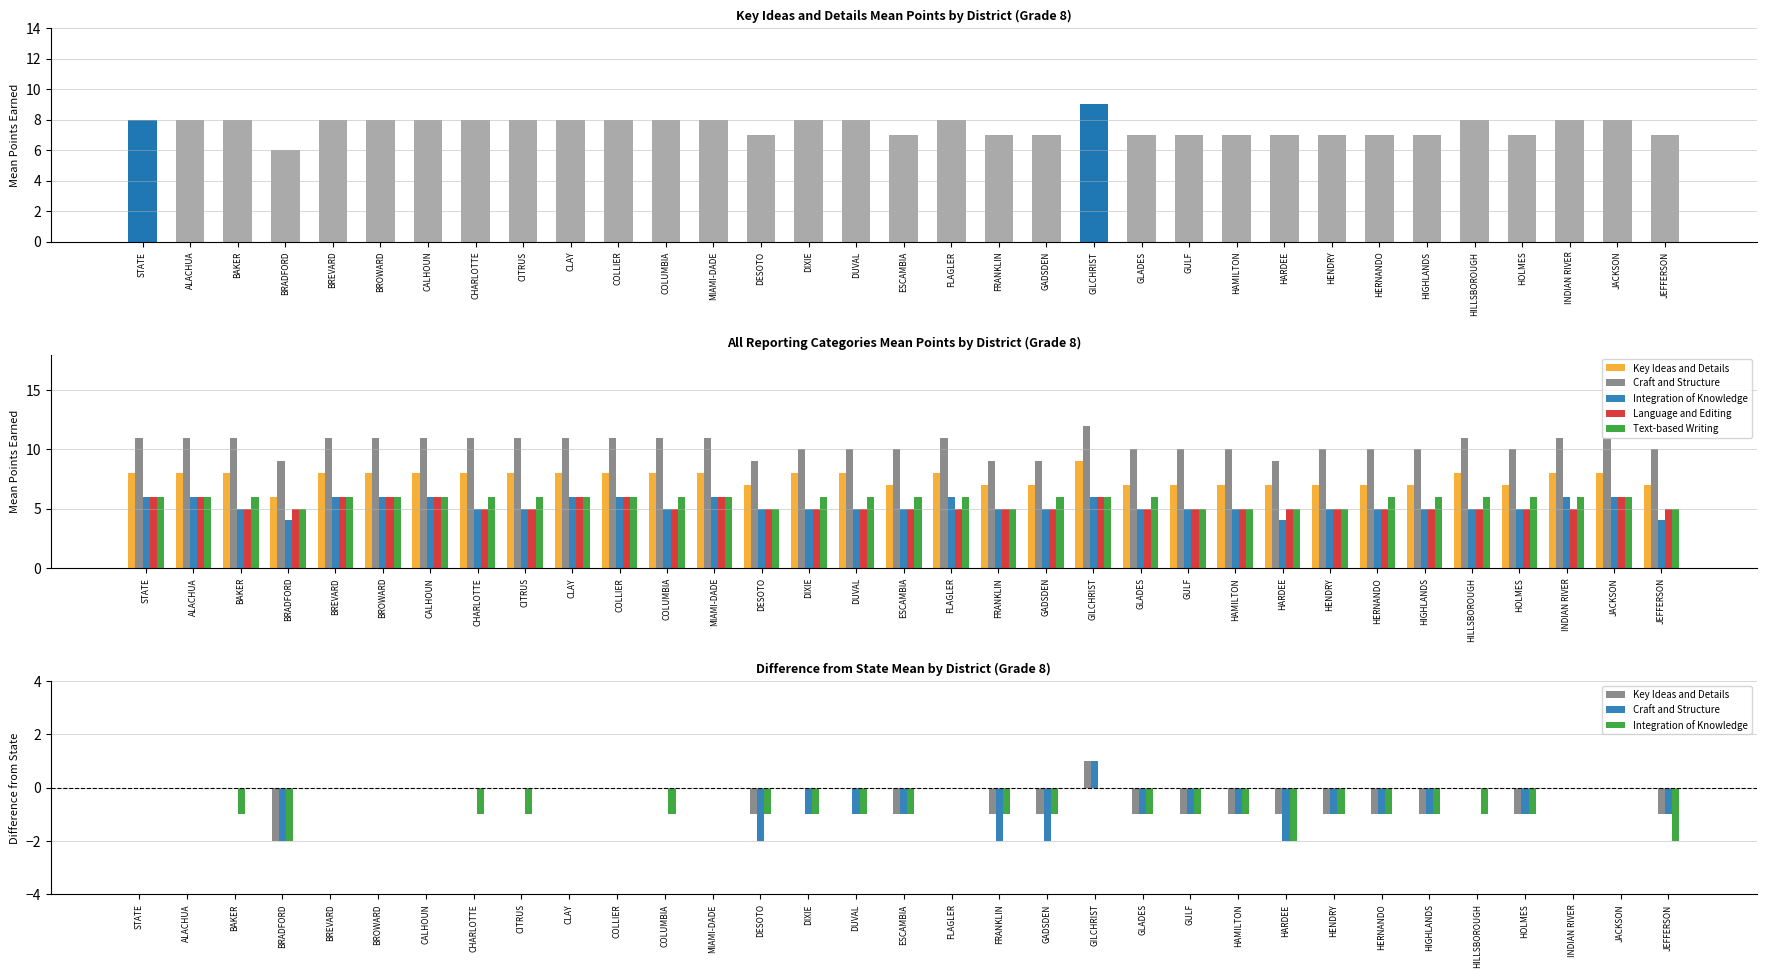

What are all the series names shown in the legend?

Key Ideas and Details, Craft and Structure, Integration of Knowledge, Language and Editing, Text-based Writing